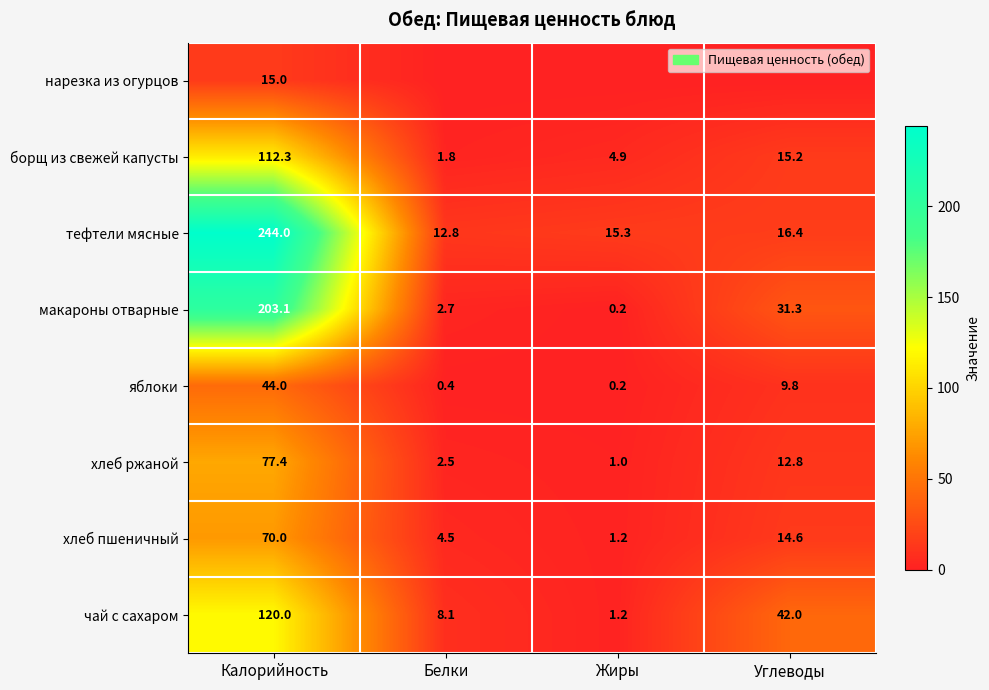

What is the maximum value shown in the chart?

244.0